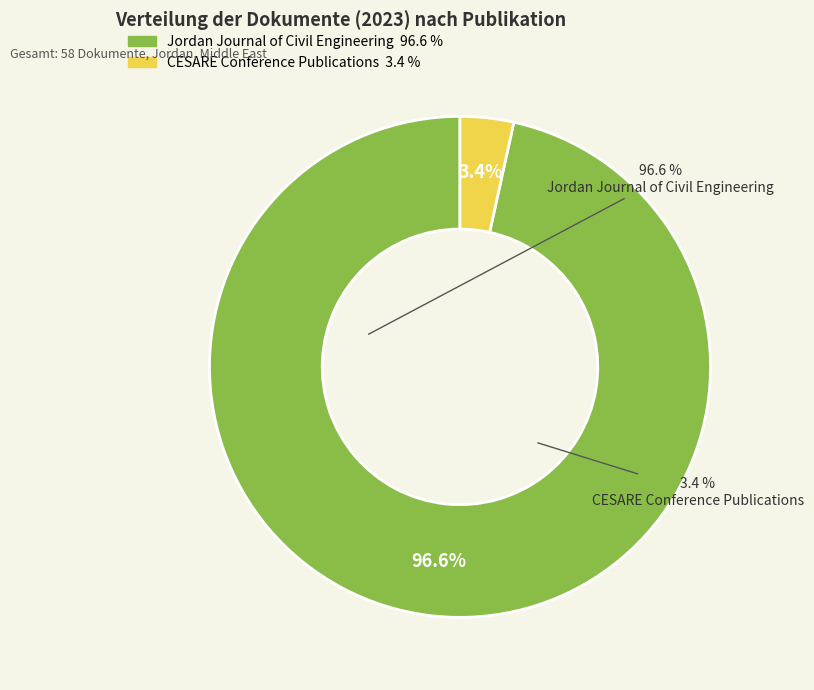

Is the sum of CESARE Conference Publications and Jordan Journal of Civil Engineering greater than half?

Yes